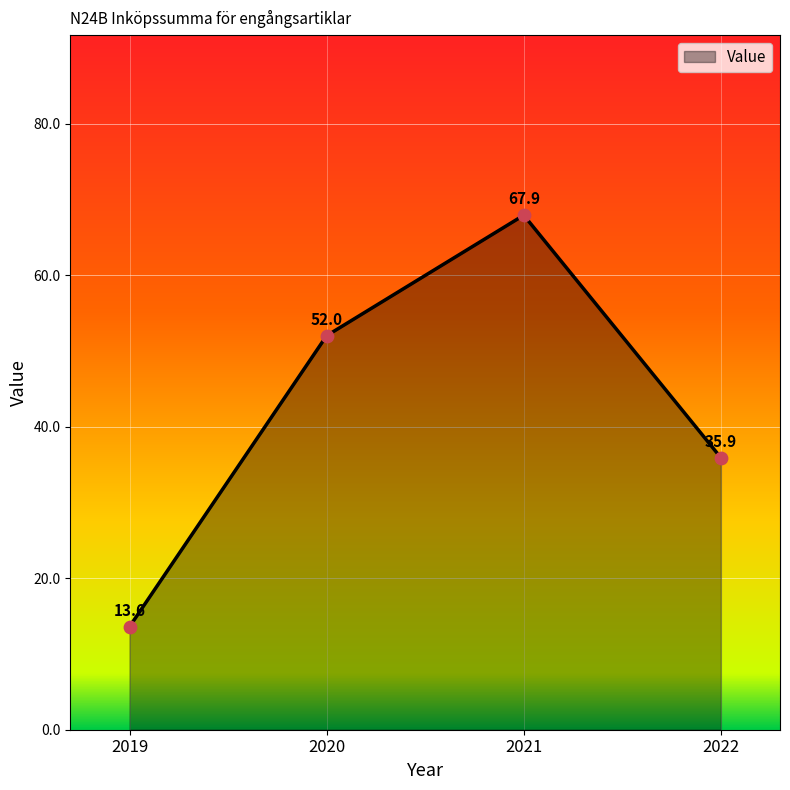

What is the change in value from 2019 to 2020?

+38.4